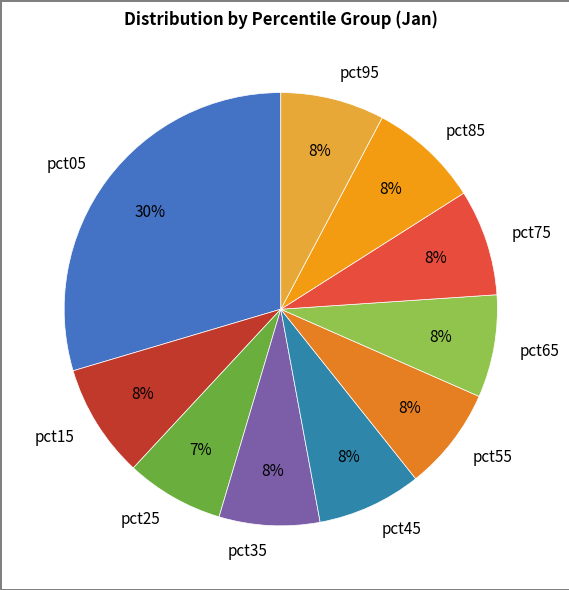

Count the number of slices in the pie.

10